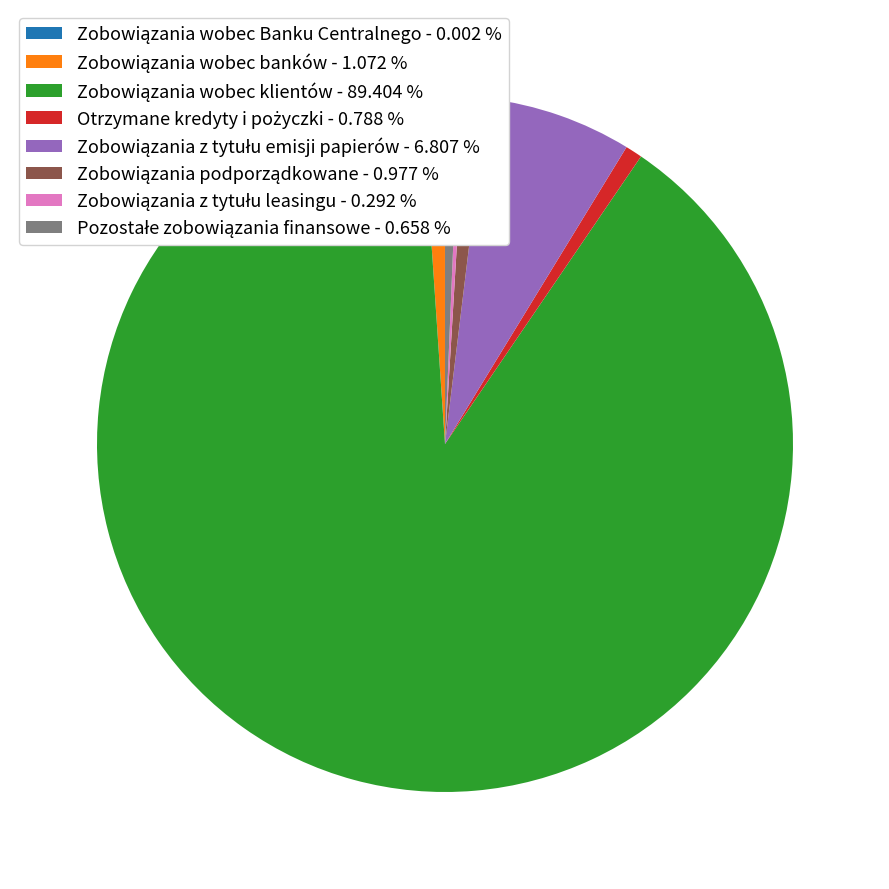

Does any single category account for the majority?

Yes